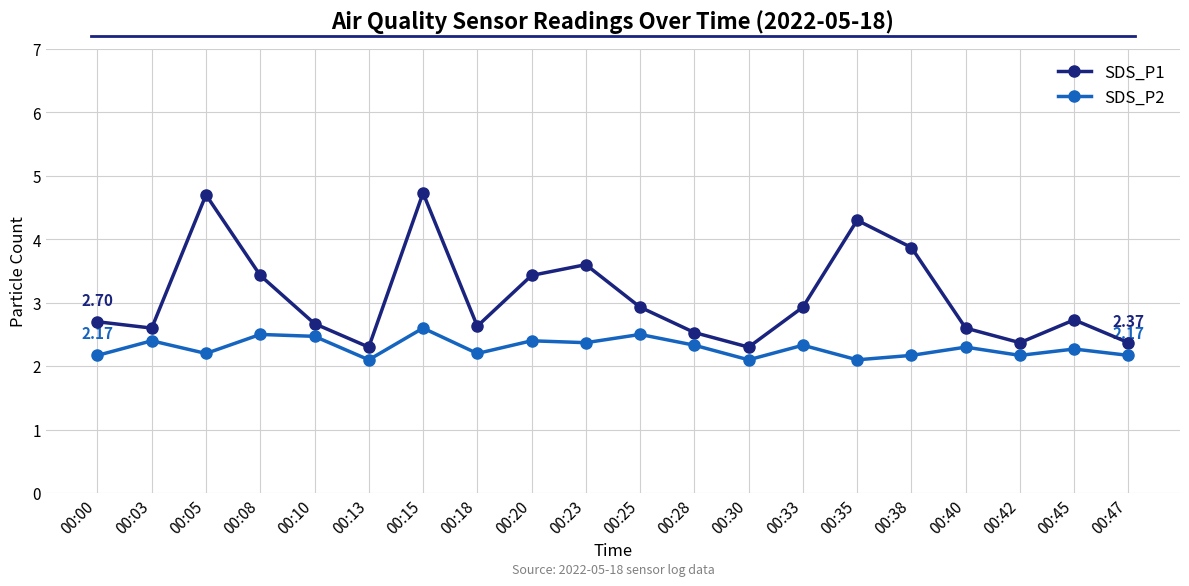

What is the total value across all series at 00:05?

6.9